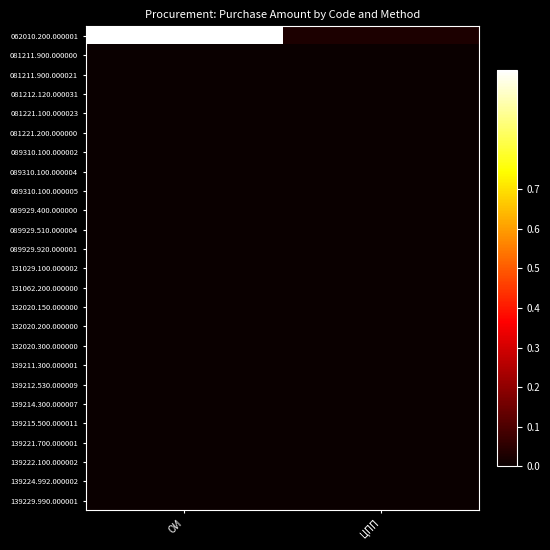

At how many categories does at least one series exceed 0?

2